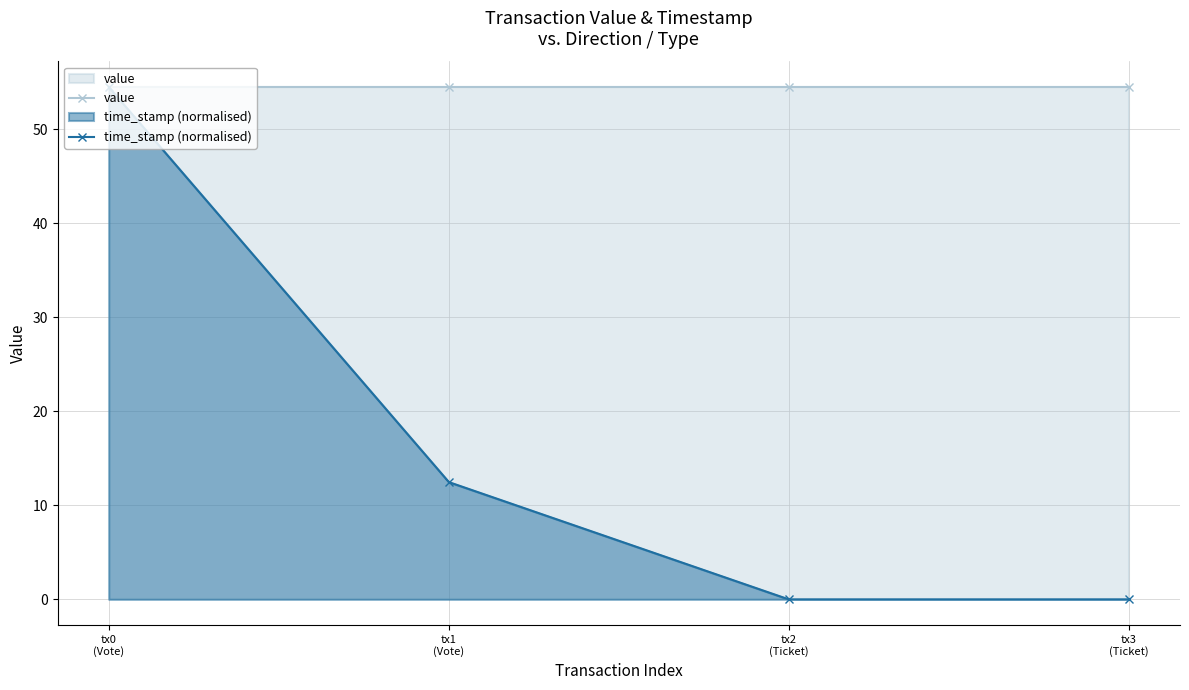

At which label does time_stamp (normalised) reach its minimum?

tx2
(Ticket)